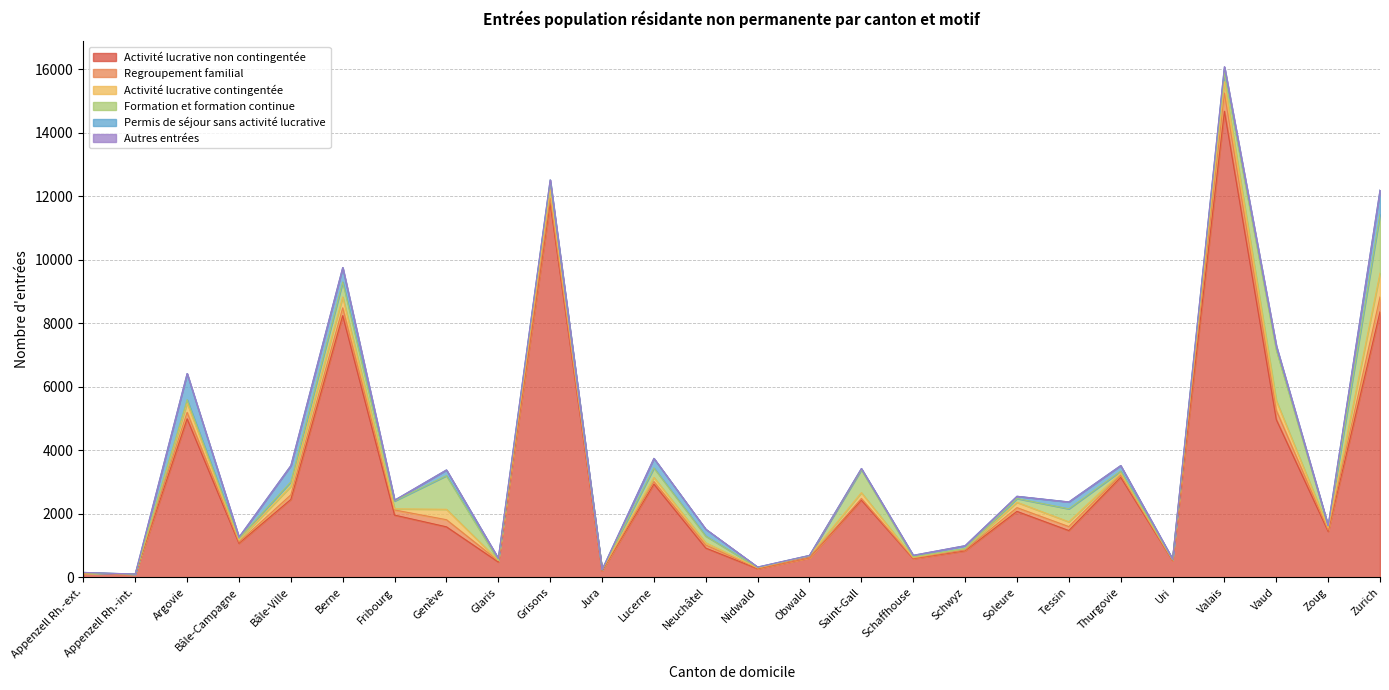

Which label corresponds to the smallest value in the chart?

Appenzell Rh.-int.